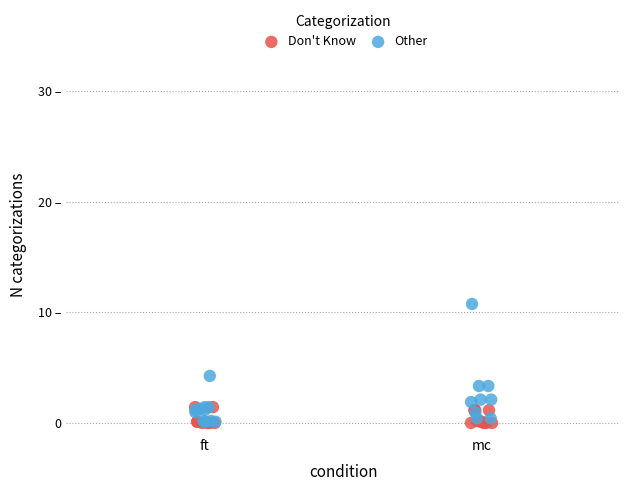

Which series reaches the maximum Y coordinate?

Other